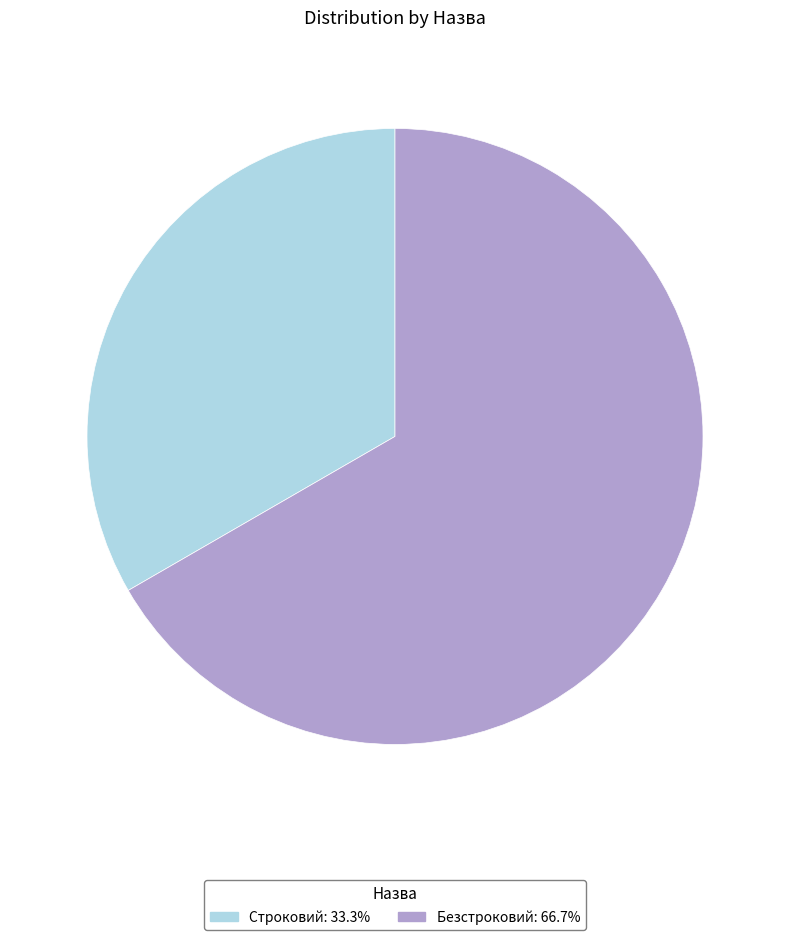

How many segments does this pie chart have?

2